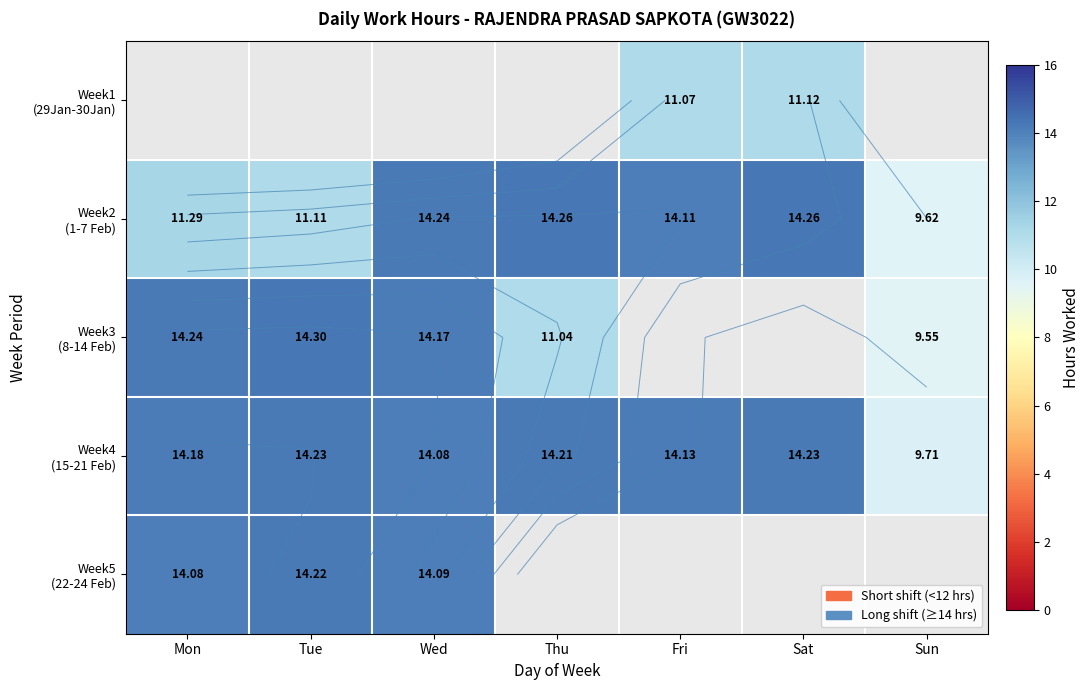

Which series has the widest spread of values?

Week3 (8-14 Feb)